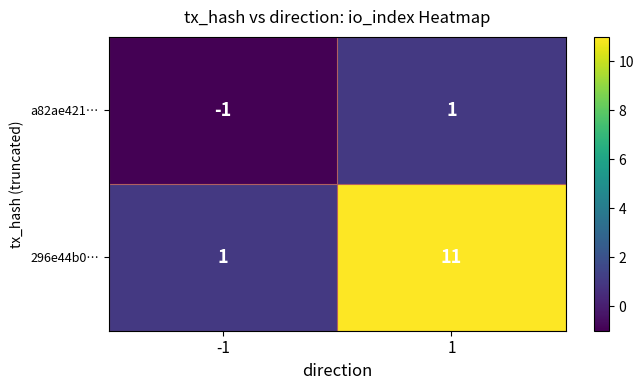

Which series has the largest range (max minus min)?

296e44b0…